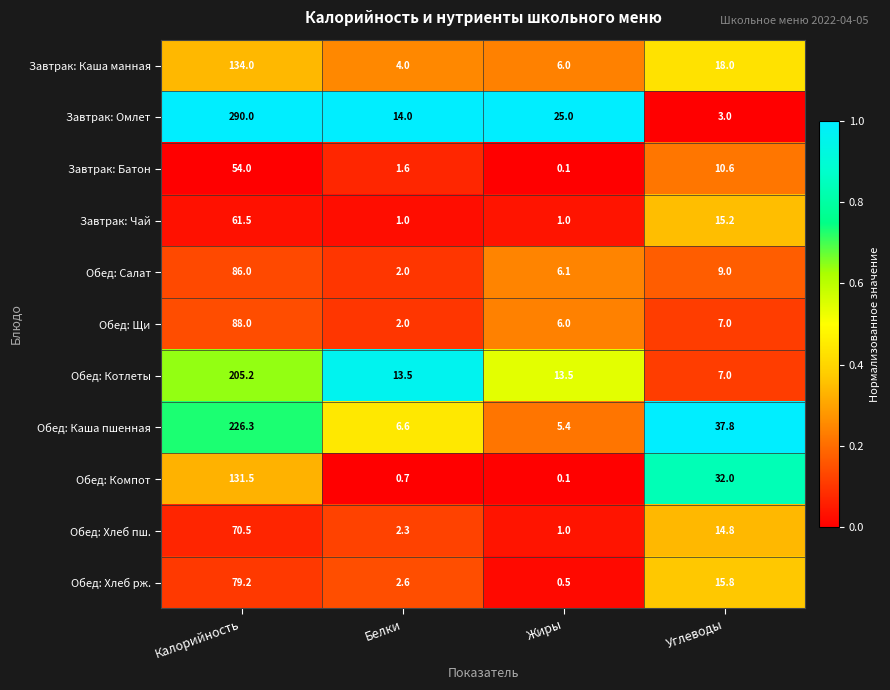

Where is Завтрак: Батон nearest to the value 27?

Углеводы